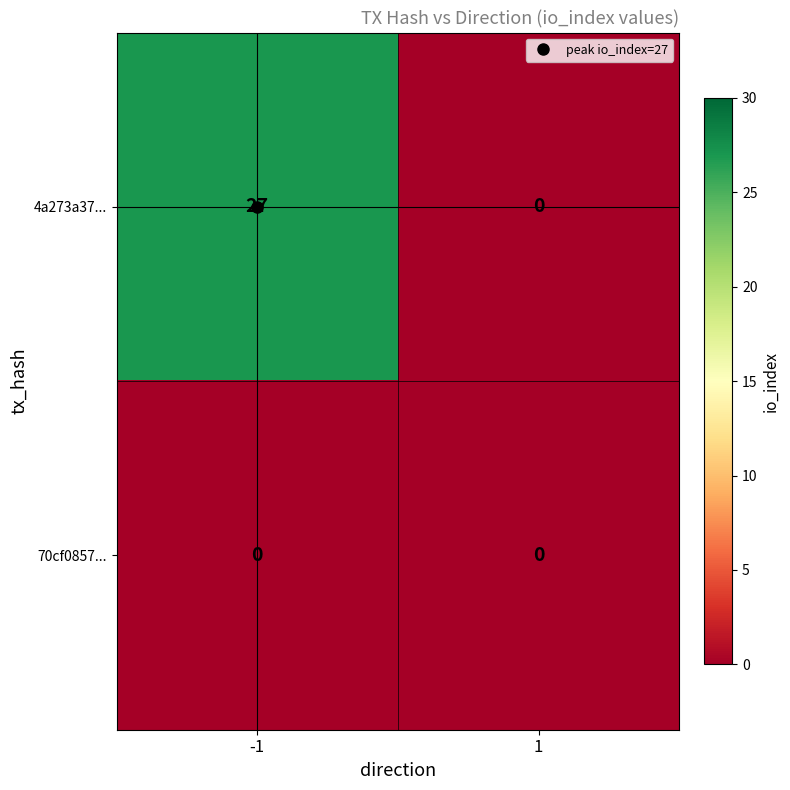

The 4a273a37... series shows 46 at -1. True or false?

False